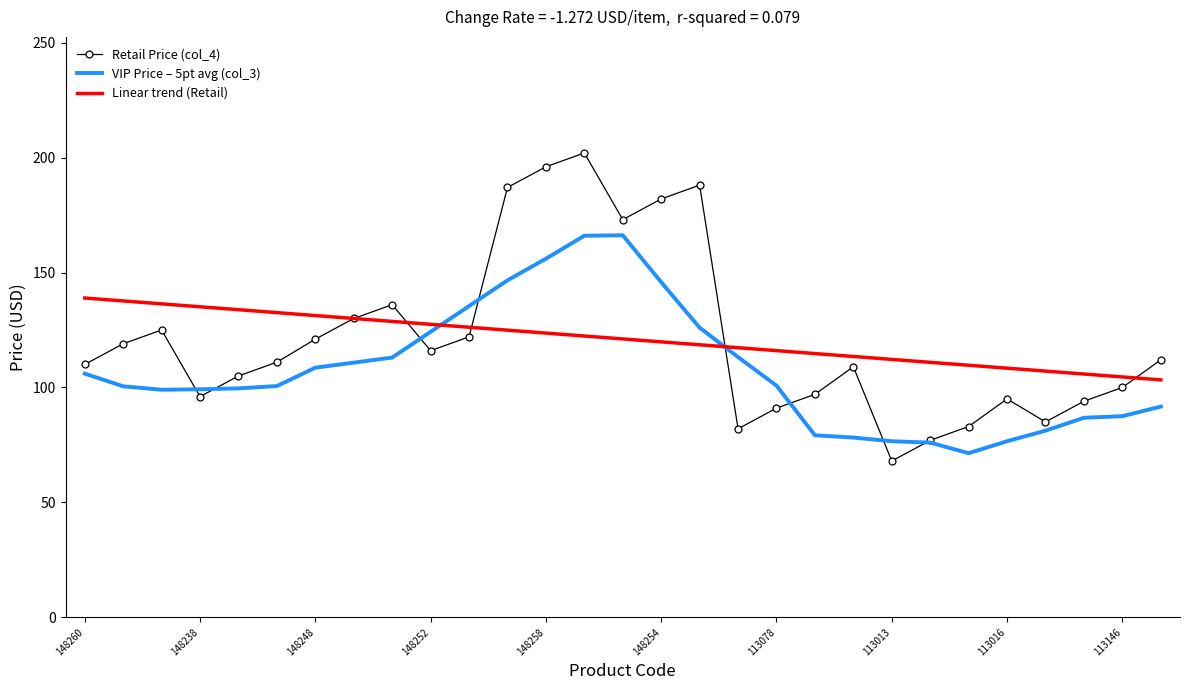

Which series has the largest range (max minus min)?

Retail Price (col_4)